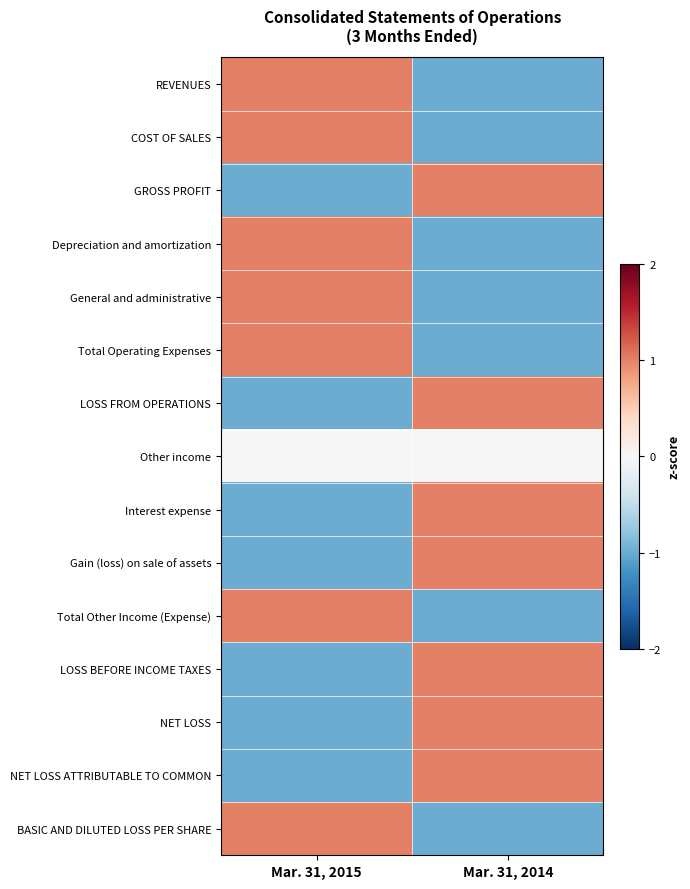

Reading left to right, what are all the values shown in this chart?

REVENUES: Mar. 31, 2015=1	Mar. 31, 2014=-1
COST OF SALES: Mar. 31, 2015=1	Mar. 31, 2014=-1
GROSS PROFIT: Mar. 31, 2015=-1	Mar. 31, 2014=1
Depreciation and amortization: Mar. 31, 2015=1	Mar. 31, 2014=-1
General and administrative: Mar. 31, 2015=1	Mar. 31, 2014=-1
Total Operating Expenses: Mar. 31, 2015=1	Mar. 31, 2014=-1
LOSS FROM OPERATIONS: Mar. 31, 2015=-1	Mar. 31, 2014=1
Other income: Mar. 31, 2015=0	Mar. 31, 2014=0
Interest expense: Mar. 31, 2015=-1	Mar. 31, 2014=1
Gain (loss) on sale of assets: Mar. 31, 2015=-1	Mar. 31, 2014=1
Total Other Income (Expense): Mar. 31, 2015=1	Mar. 31, 2014=-1
LOSS BEFORE INCOME TAXES: Mar. 31, 2015=-1	Mar. 31, 2014=1
NET LOSS: Mar. 31, 2015=-1	Mar. 31, 2014=1
NET LOSS ATTRIBUTABLE TO COMMON: Mar. 31, 2015=-1	Mar. 31, 2014=1
BASIC AND DILUTED LOSS PER SHARE: Mar. 31, 2015=1	Mar. 31, 2014=-1